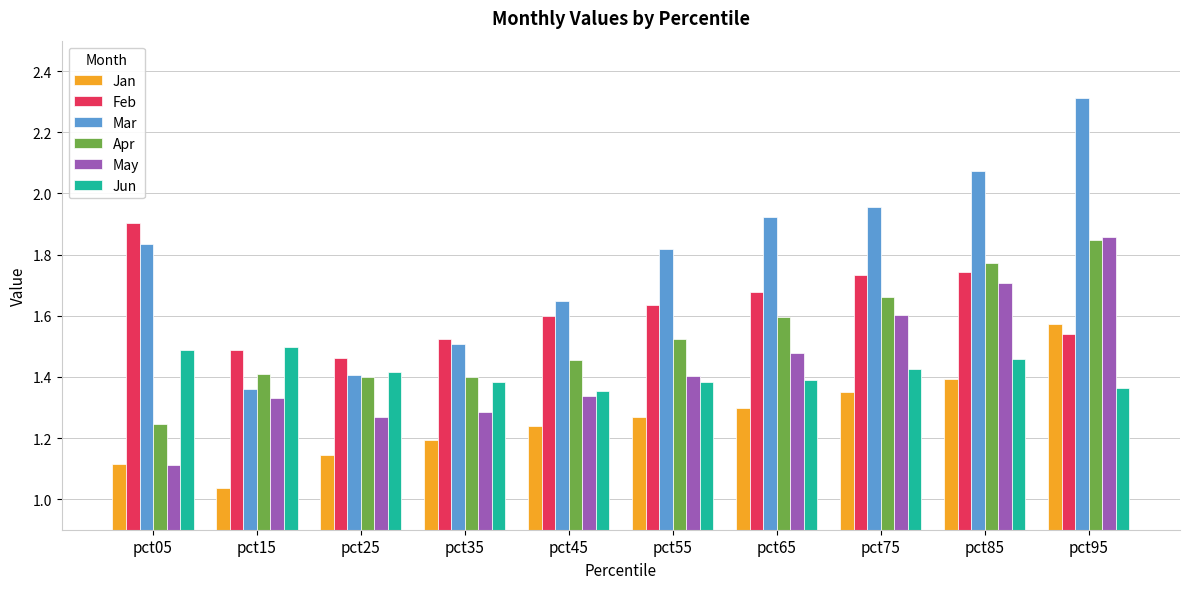

Count the May values in the range 1 to 2.

10